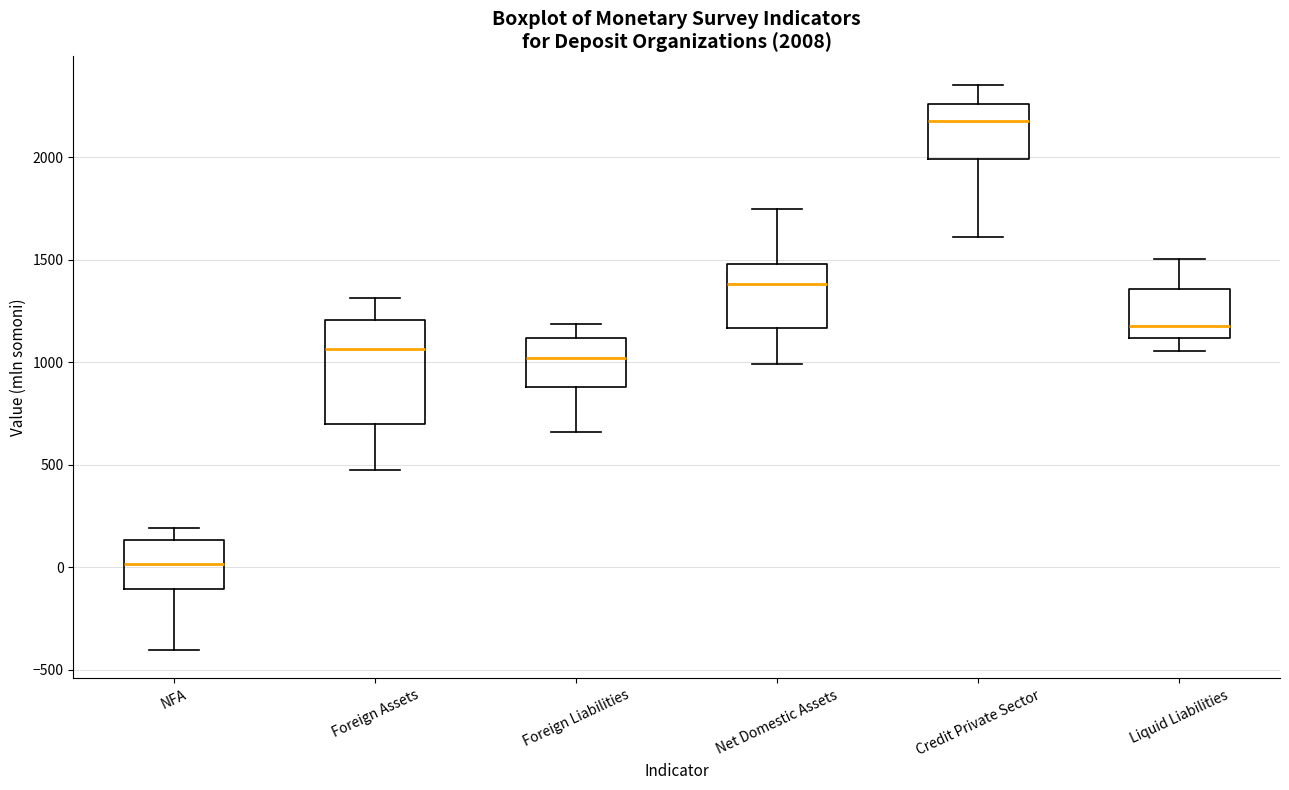

Which box has the lowest median line?

NFA